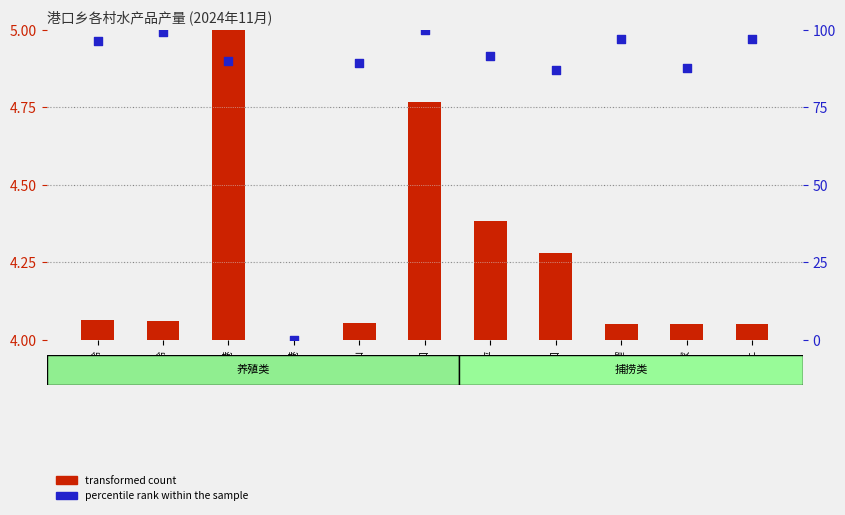

At which category is the sum across all series the highest?

塘口